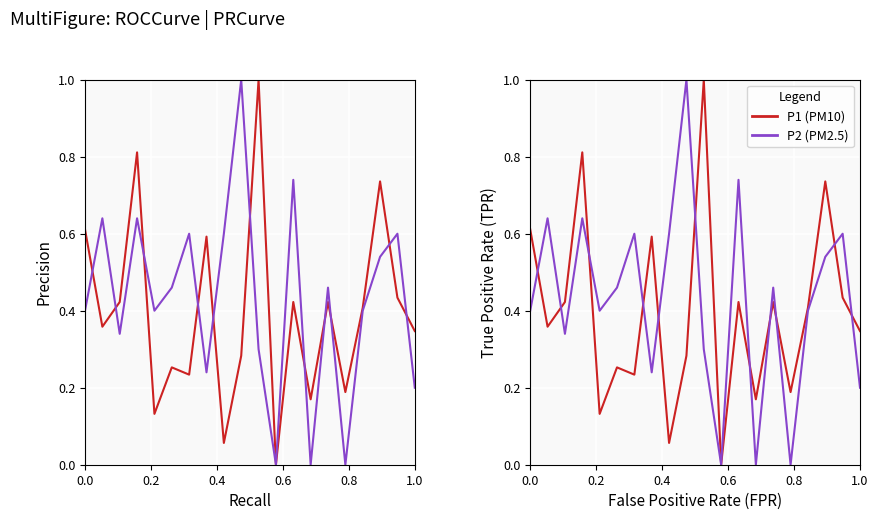

After their last crossing, which series has the higher values: P2 or P1?

P1